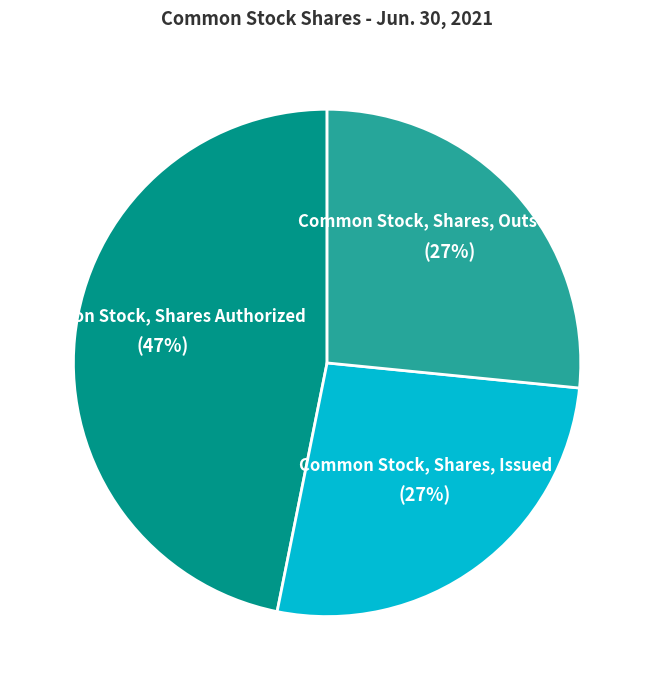

Combined, do Common Stock, Shares Authorized and Common Stock, Shares, Issued account for over 50%?

Yes